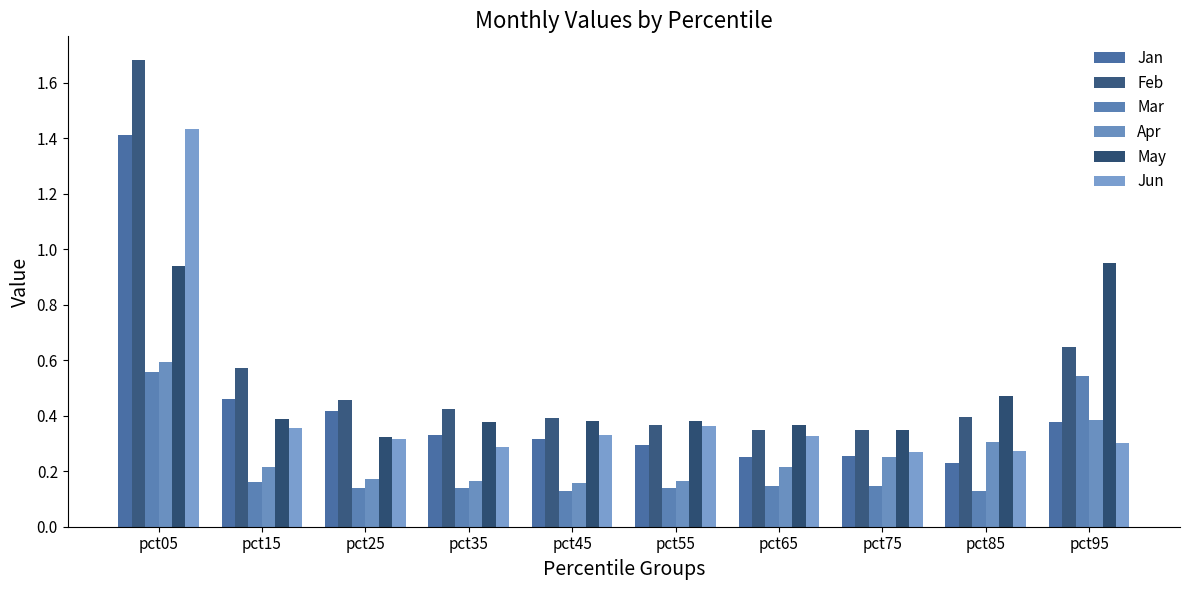

Where is Jan nearest to the value 0?

pct85